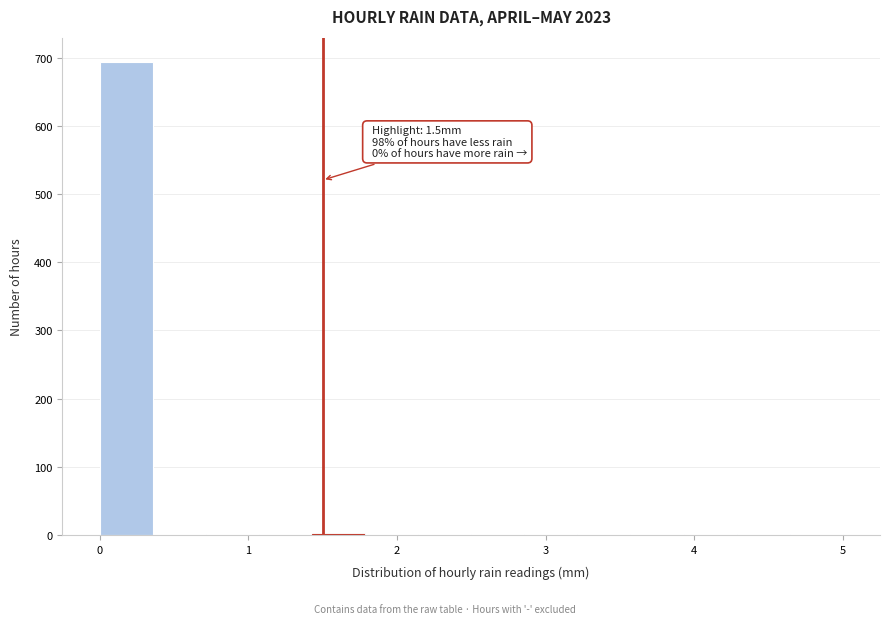

Around what value on the x-axis is the tallest bar? Give the approximate position of its centre, as read against the axis.

0.2